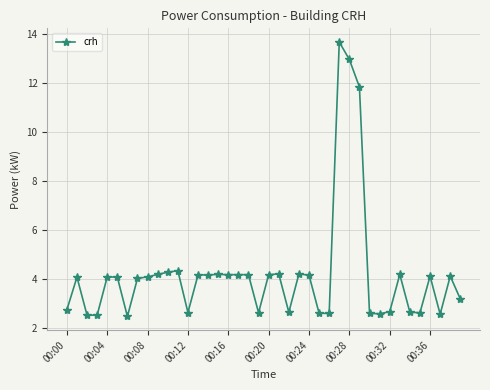

What is the value of the 28th point from the left?

13.7